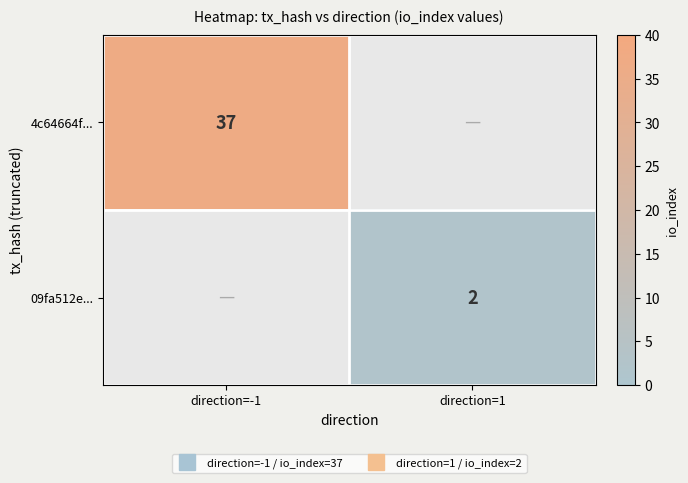

Which has a higher value, direction=1 or direction=-1?

direction=-1